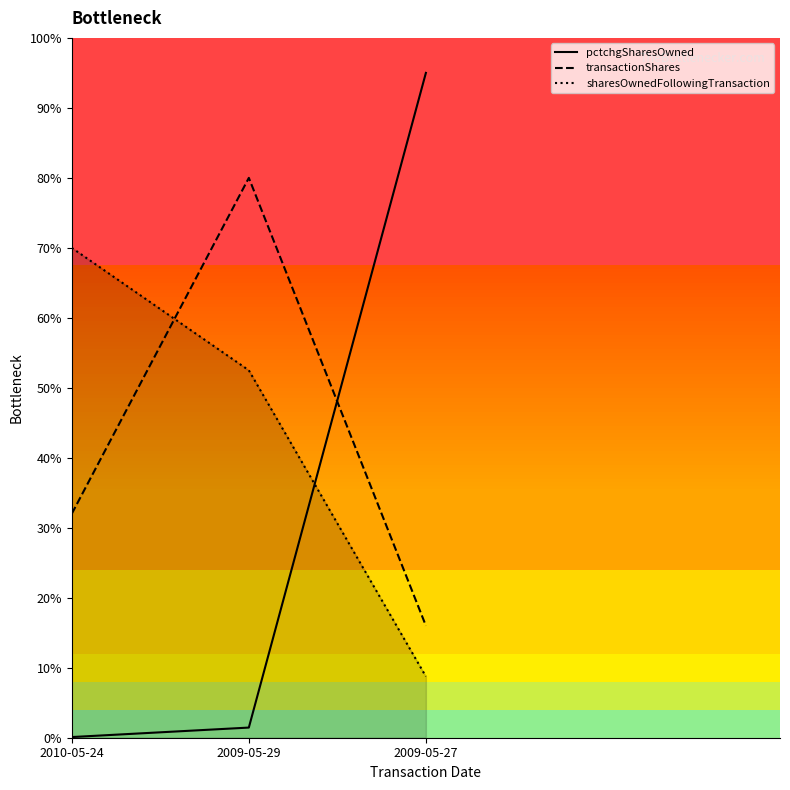

At 2009-05-27, list the series in order from smallest to largest.

sharesOwnedFollowingTransaction, transactionShares, pctchgSharesOwned